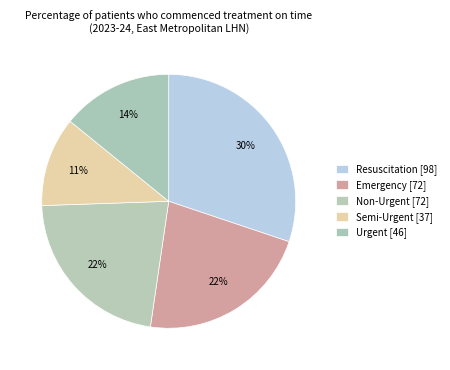

To the nearest percent, what percentage of the pie is Resuscitation?

30%